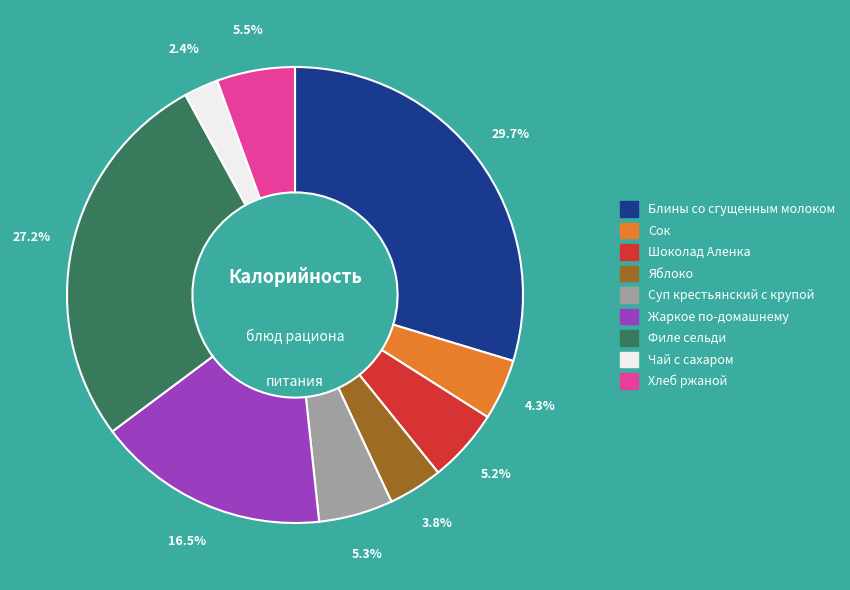

To the nearest percent, what is the difference between the Жаркое по-домашнему and Филе сельди slice percentages?

11%